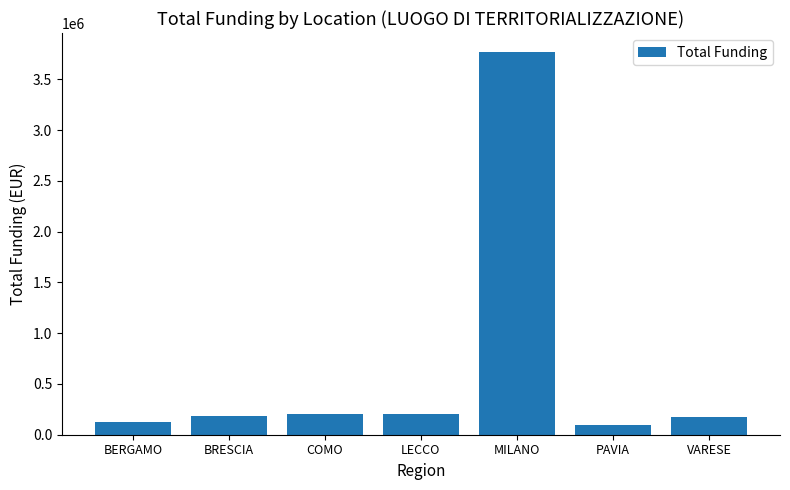

What is the difference between the values at VARESE and PAVIA?

73675